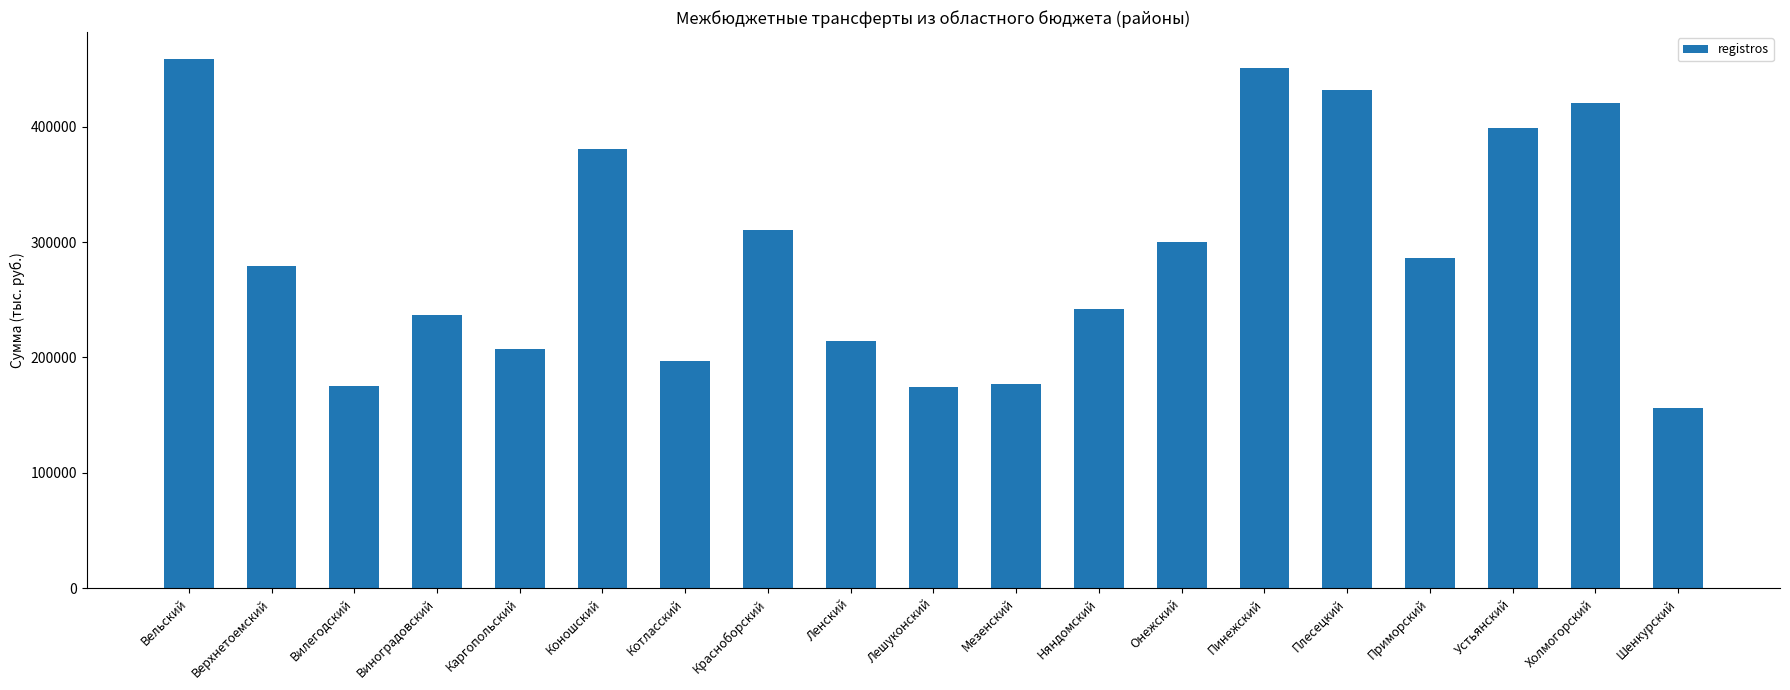

At which label does the data first exceed 278952?

Вельский